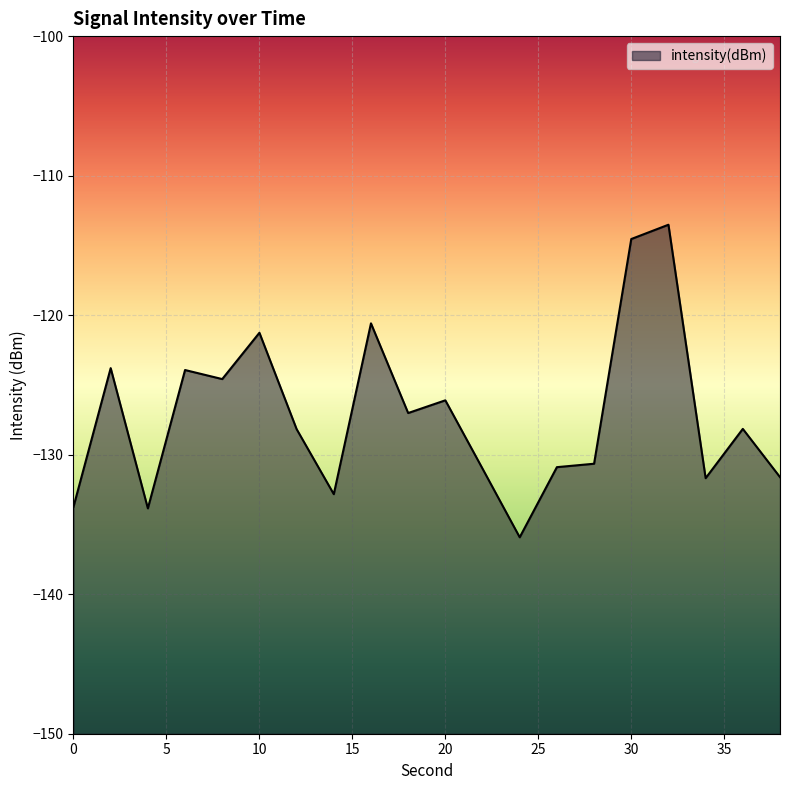

At which category does the chart reach its minimum across all series?

24